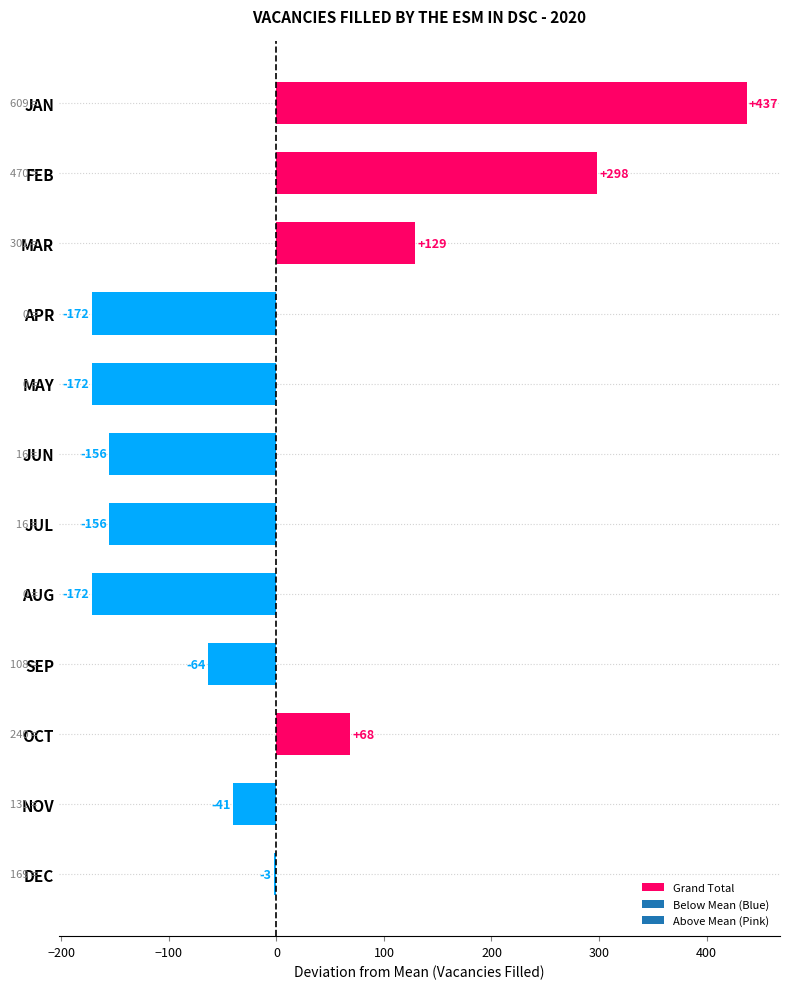

What is the change in value from MAY to SEP?

+108.0